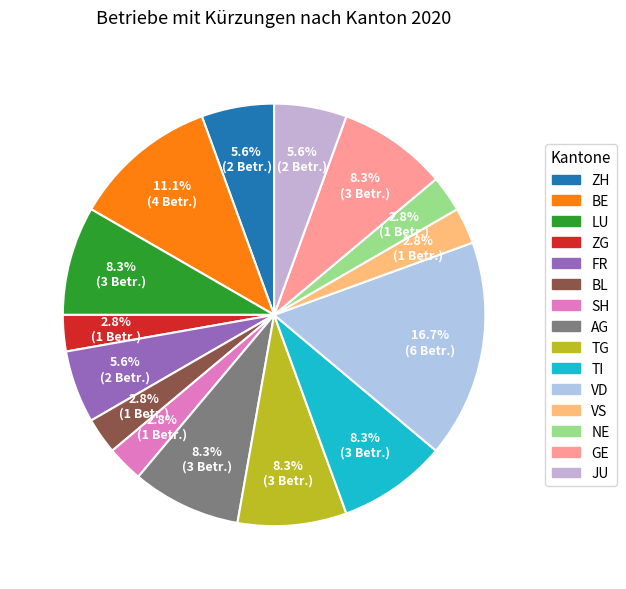

To the nearest percent, what is the difference between the largest and smallest slice percentages?

14%